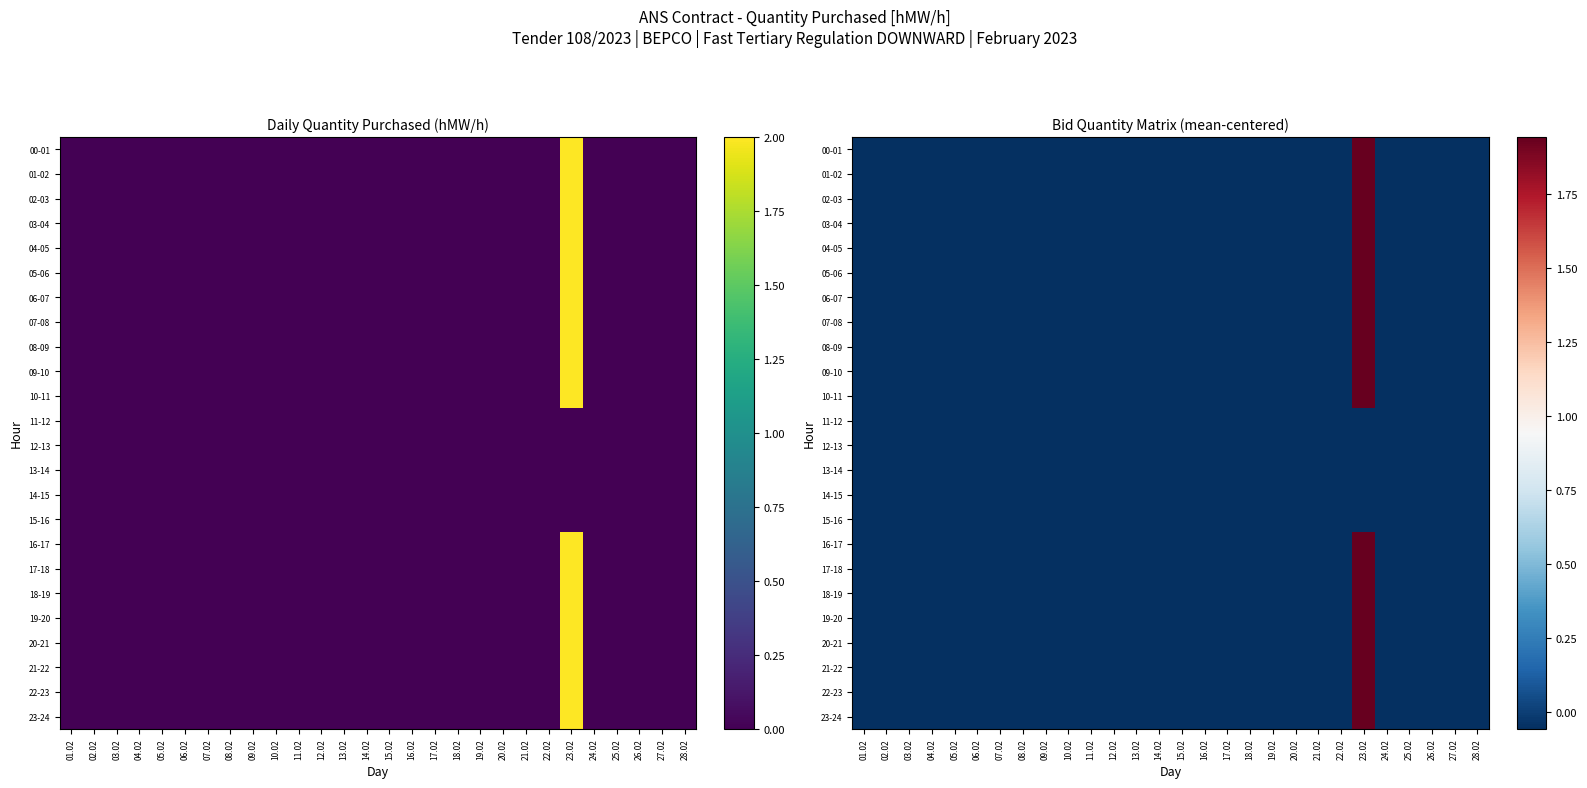

Count the number of categories in the chart.

28